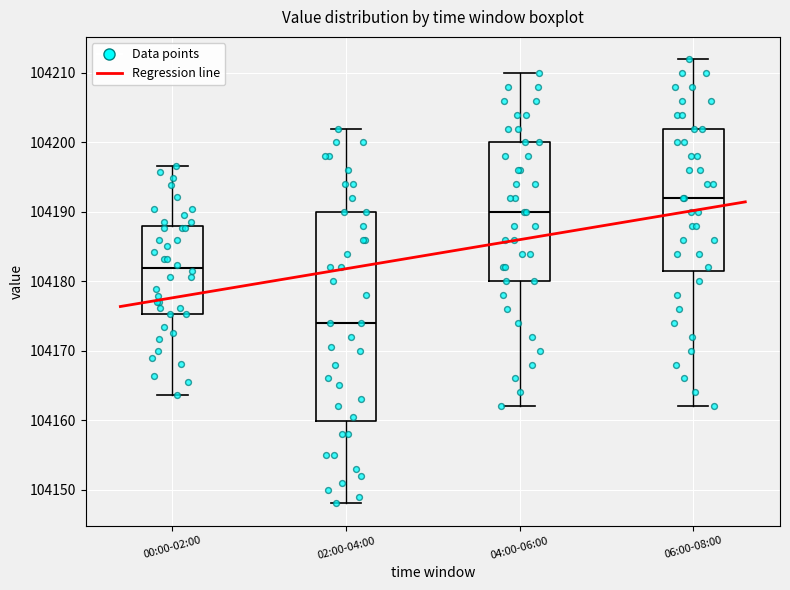

Comparing the boxes themselves (not the whiskers), which one is the tallest?

02:00-04:00